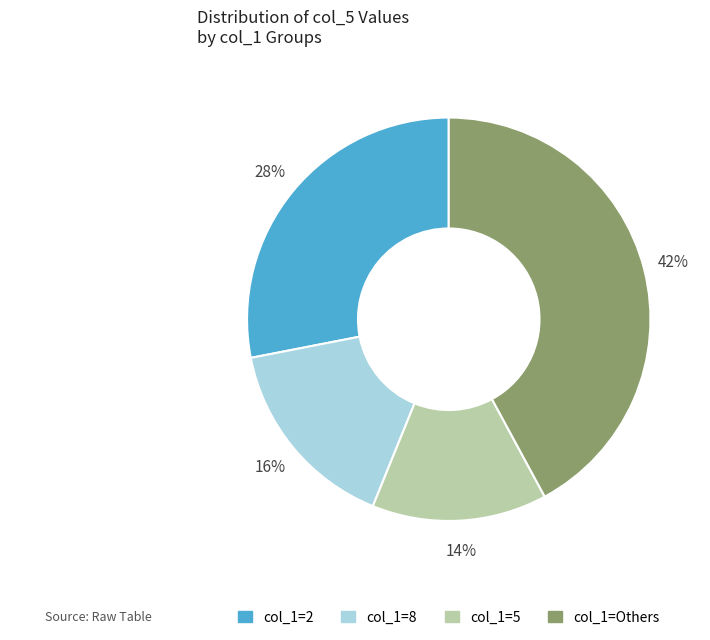

The col_1=2 slice represents 28% of the pie. True or false?

True